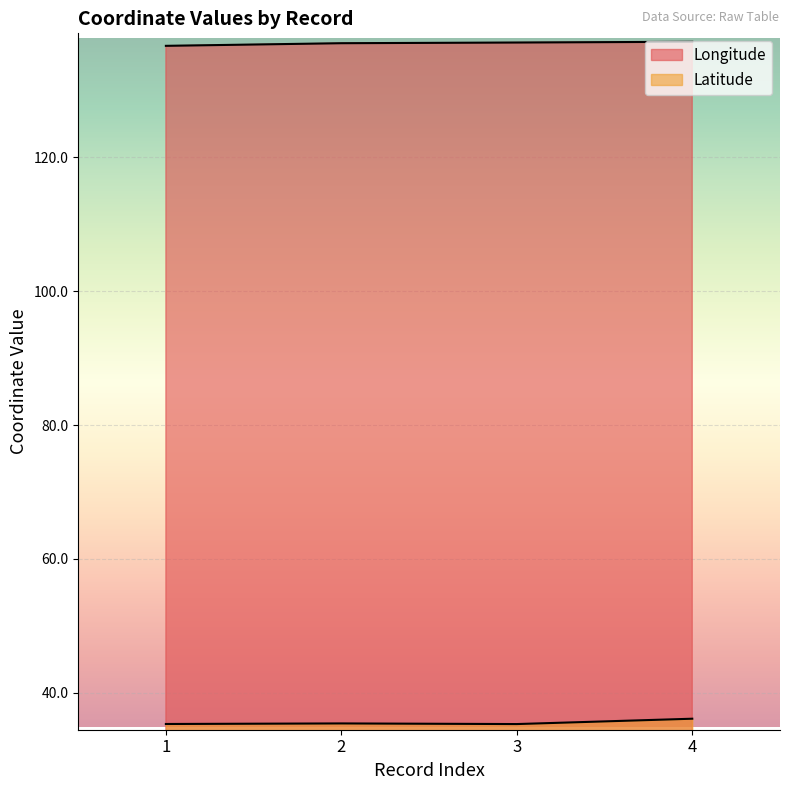

At how many categories does at least one series exceed 63?

4